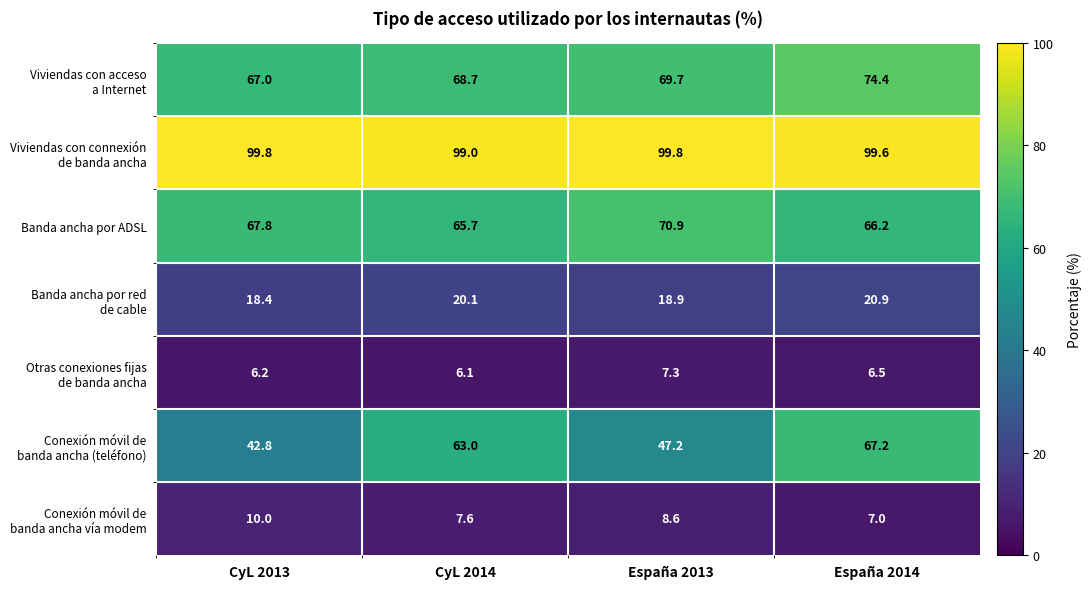

At which label does Banda ancha por ADSL first exceed 67?

CyL 2013